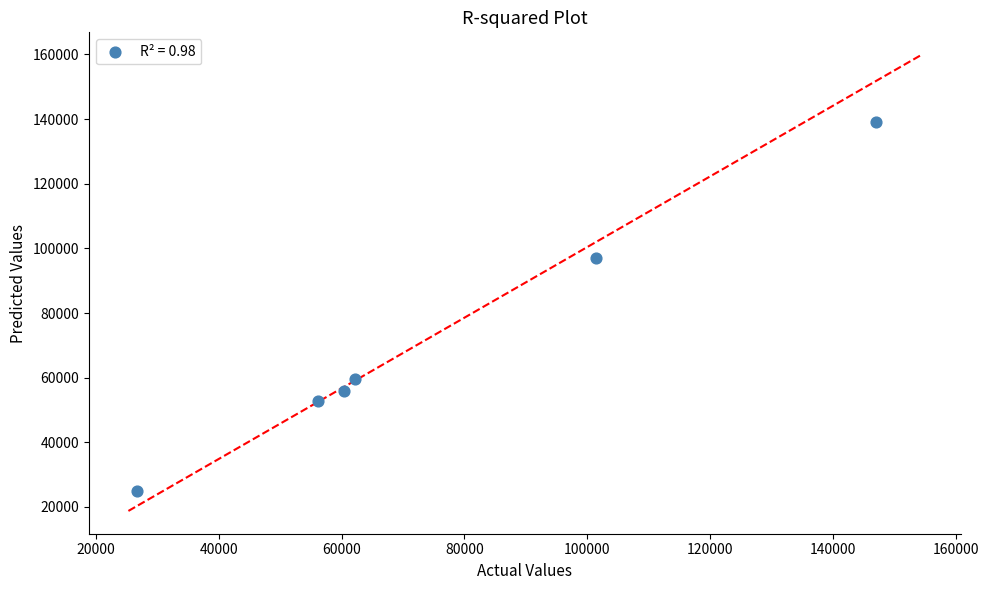

What Y value in the scatter plot is closest to 81989?

96893